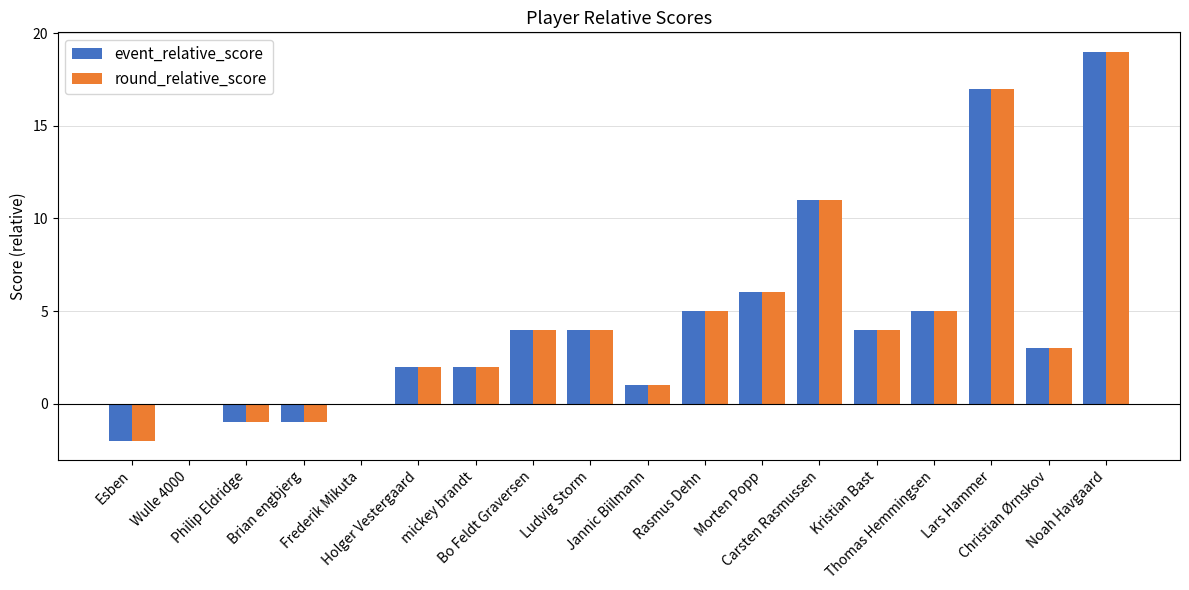

What is the difference between the round_relative_score values at Christian Ørnskov and Frederik Mikuta?

3